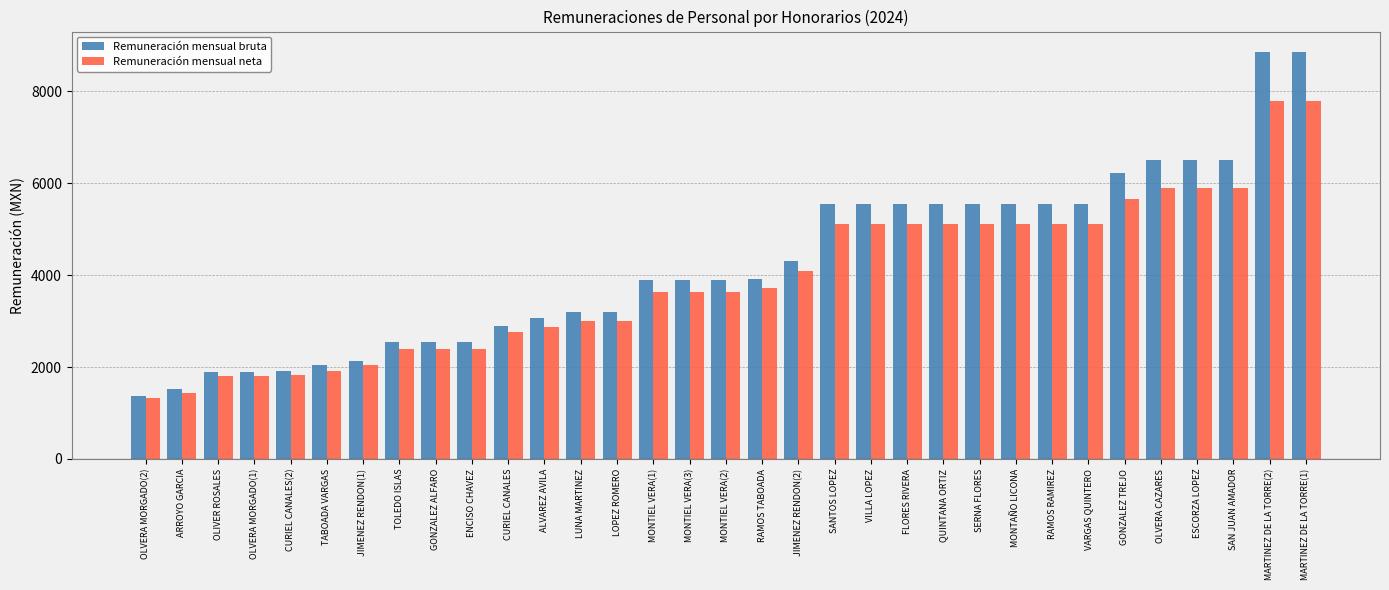

What is the greatest value displayed?

8860